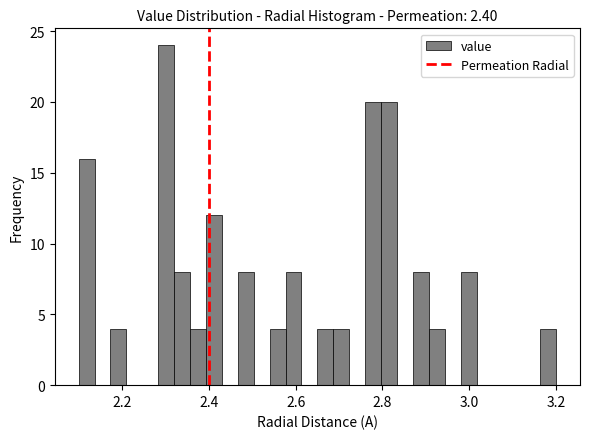

Around what value on the x-axis is the tallest bar? Give the approximate position of its centre, as read against the axis.

2.30